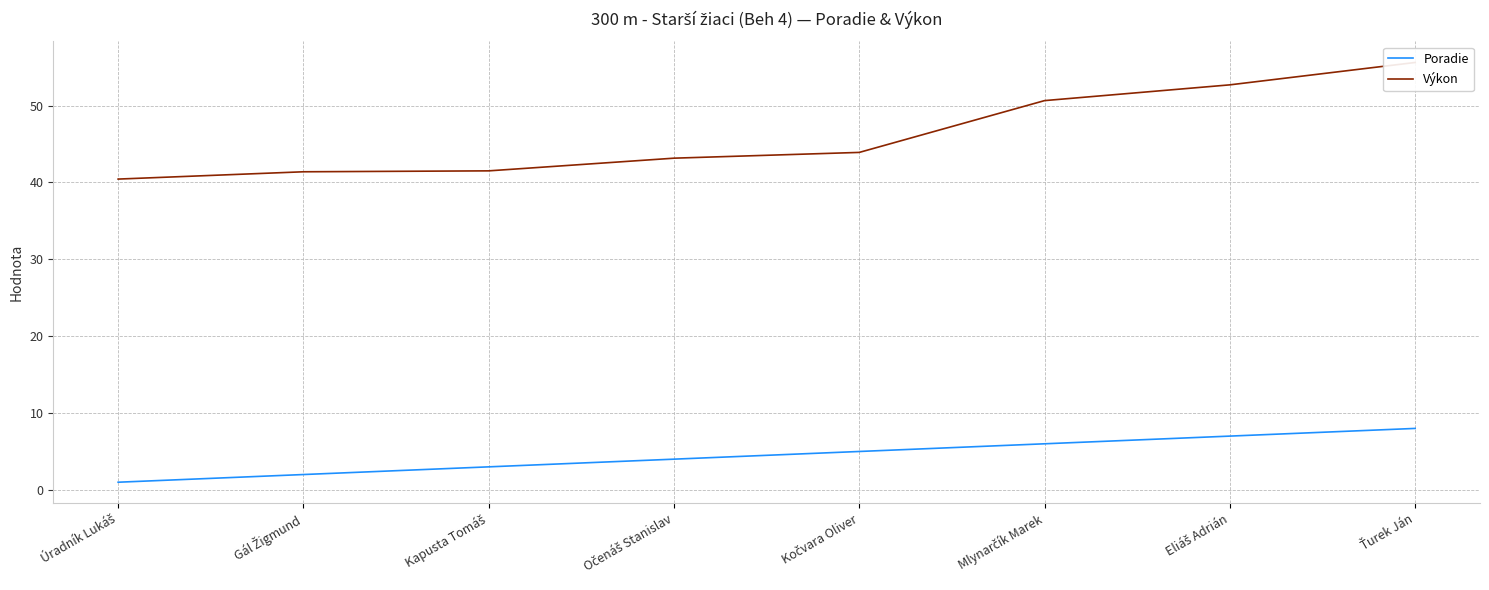

At which label does Výkon first exceed 43?

Očenáš Stanislav